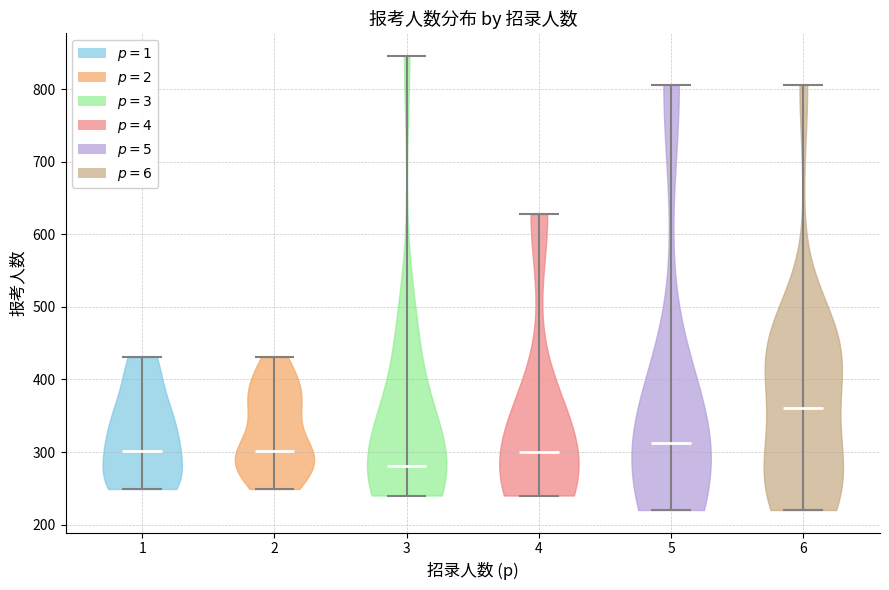

Reading left to right, read every violin against the y-axis: where its median line is, and the lowest and highest points it reaches. The values are not printed on the chart, so give them approximately, as read against the axis.

1: median line 300, lowest point 250, highest point 430
2: median line 300, lowest point 250, highest point 430
3: median line 280, lowest point 240, highest point 850
4: median line 300, lowest point 240, highest point 630
5: median line 310, lowest point 220, highest point 810
6: median line 360, lowest point 220, highest point 810